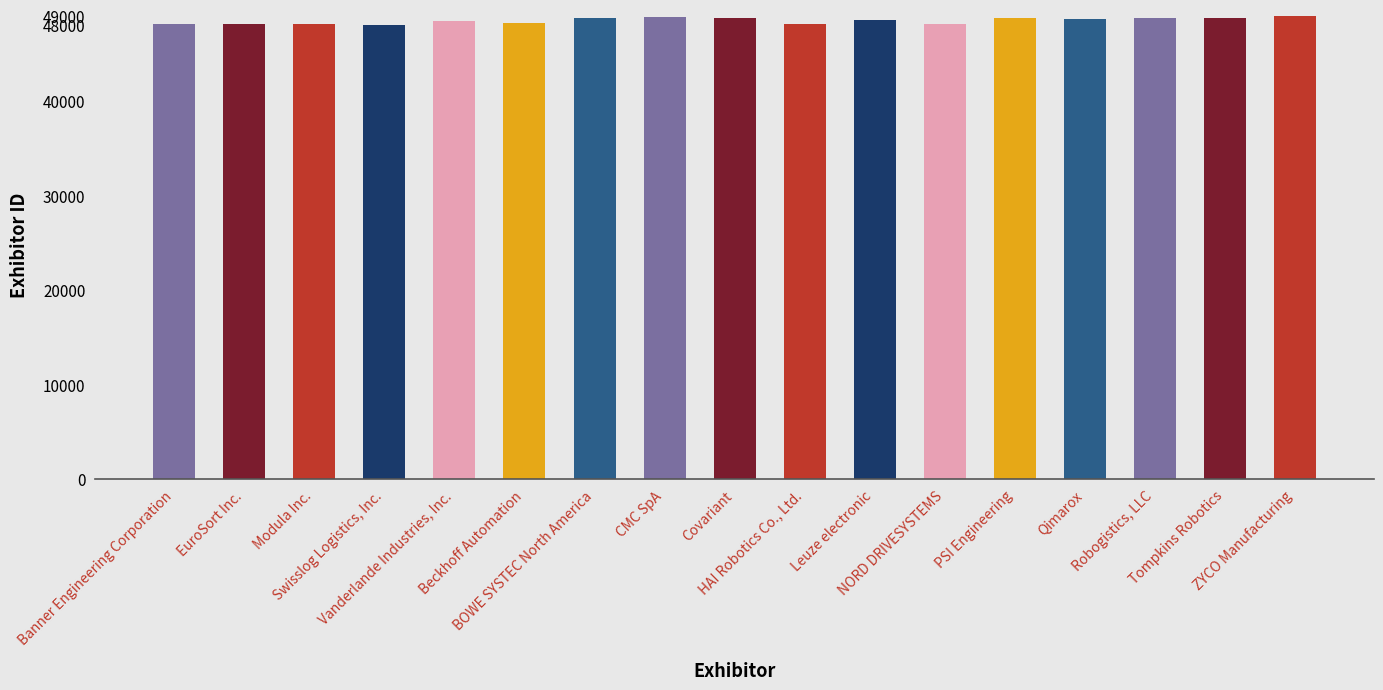

What is the smallest value displayed?

48075